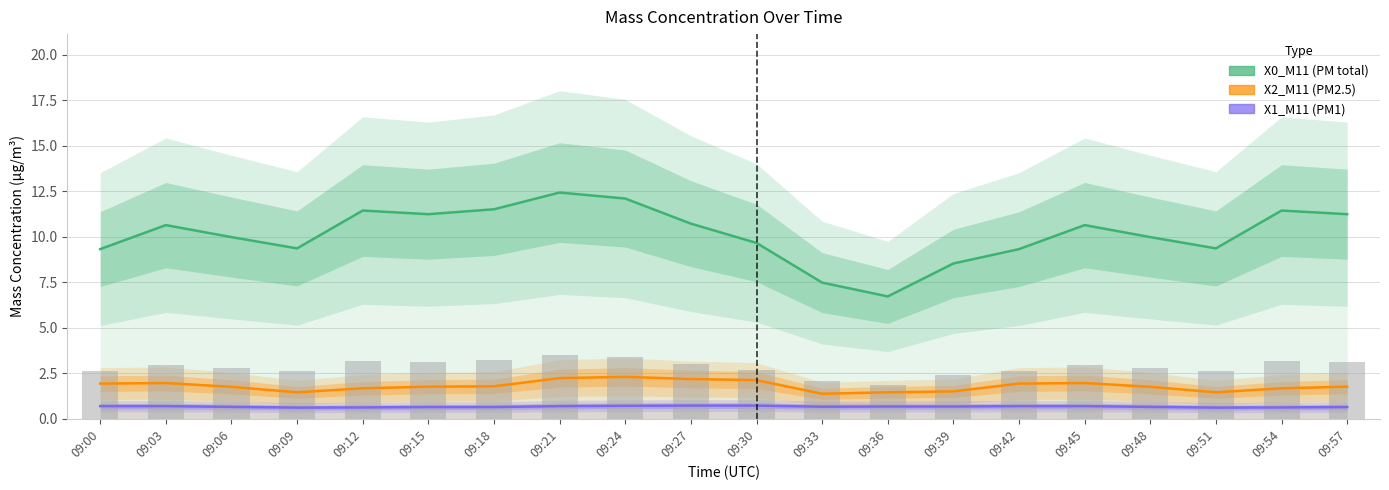

Which category has the highest value across all series?

09:21